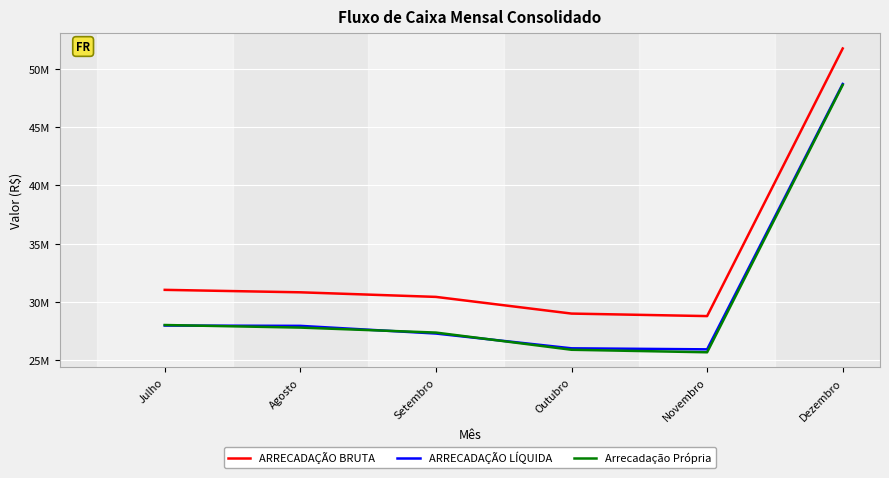

What are all the series names shown in the legend?

ARRECADAÇÃO BRUTA, ARRECADAÇÃO LÍQUIDA, Arrecadação Própria